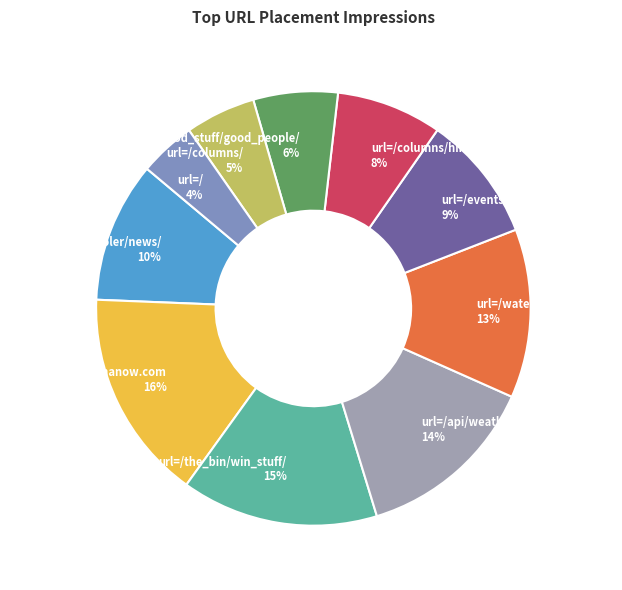

Between url=/api/weather/ and url=/, which is larger?

url=/api/weather/